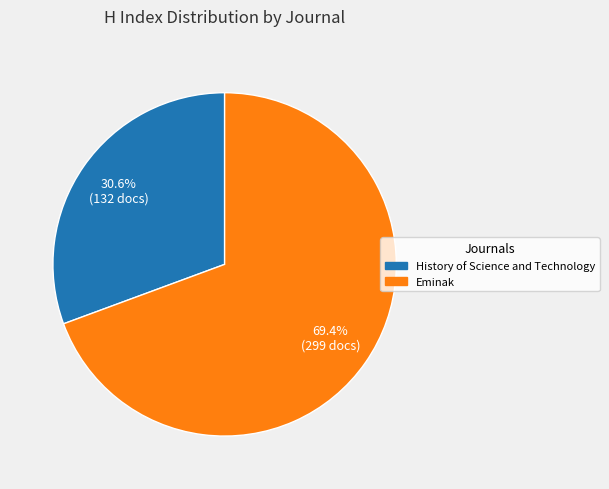

Which slice is the largest?

Eminak